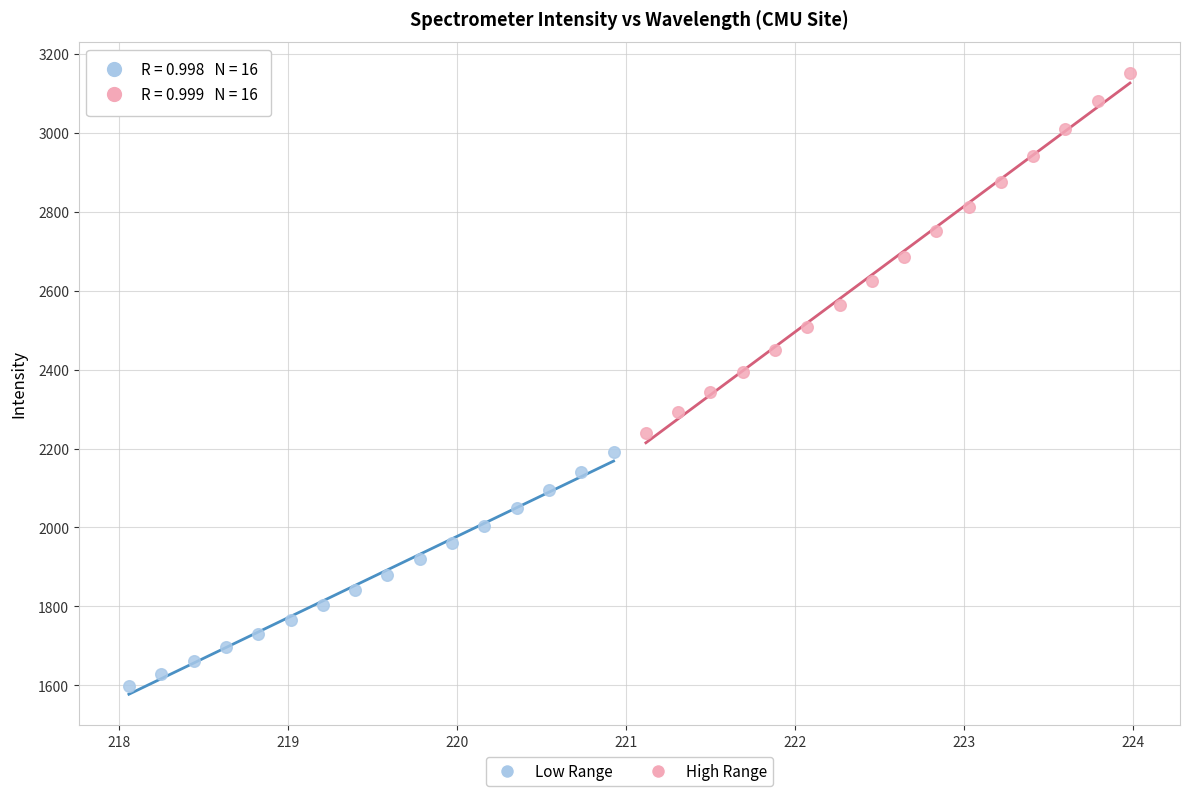

Which series has the widest spread of Y values?

High Range